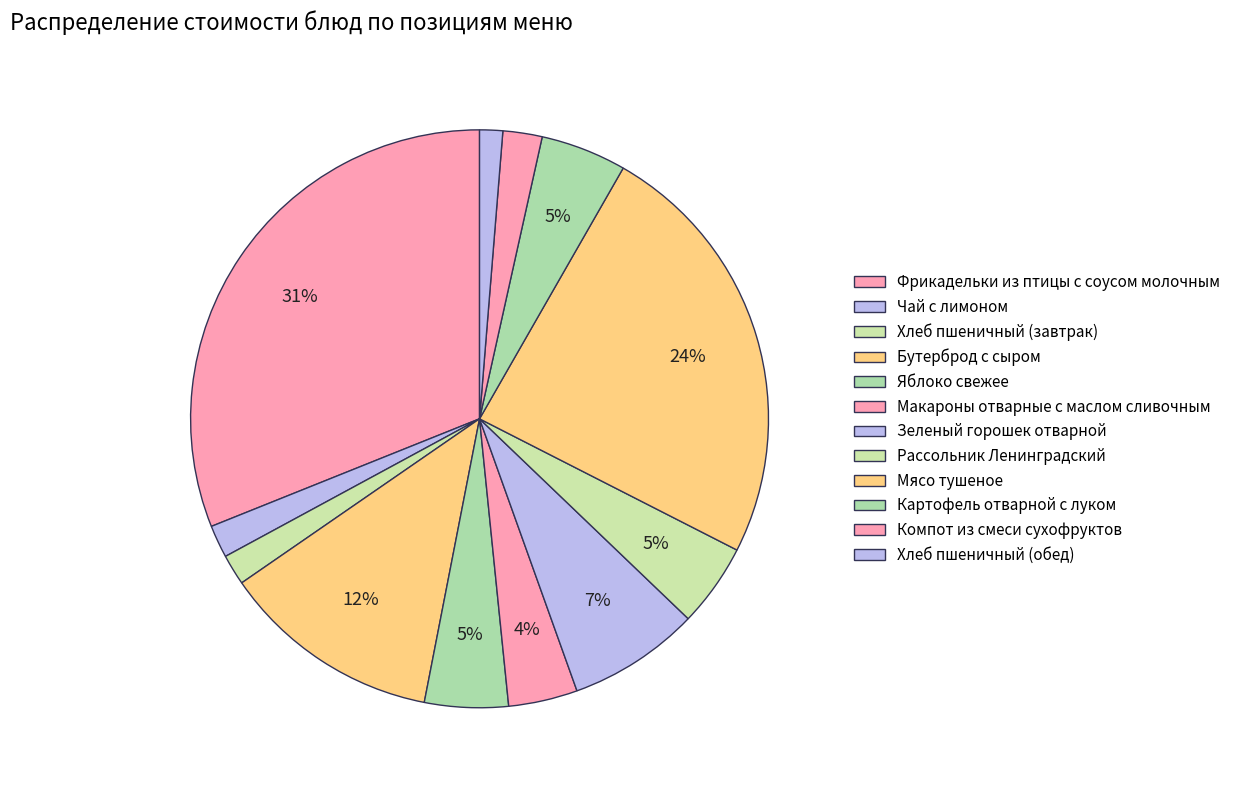

How many slices are in this pie chart?

12